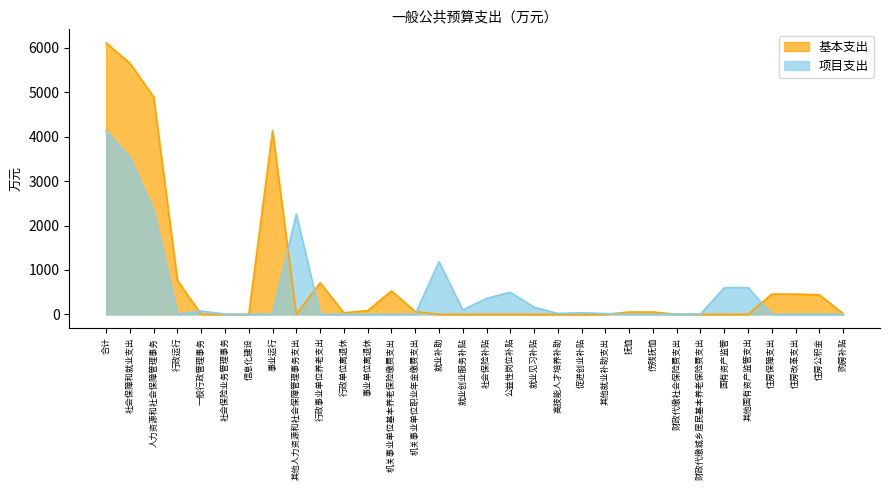

Between 行政单位离退休 and 促进创业补贴, which series saw the biggest shift?

项目支出